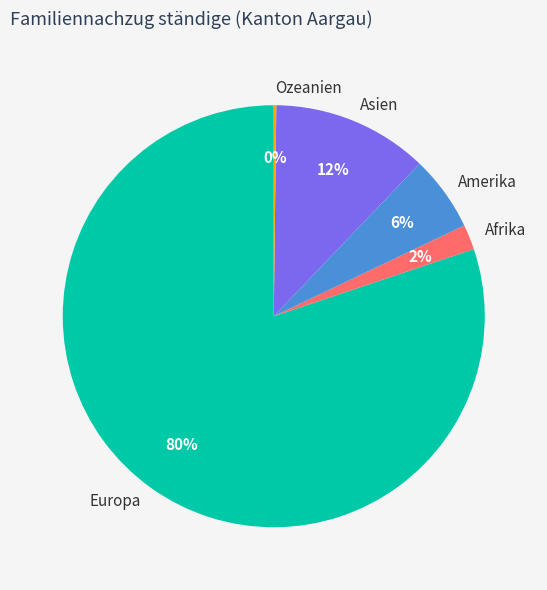

Do Asien and Europa together represent more than half of the pie?

Yes